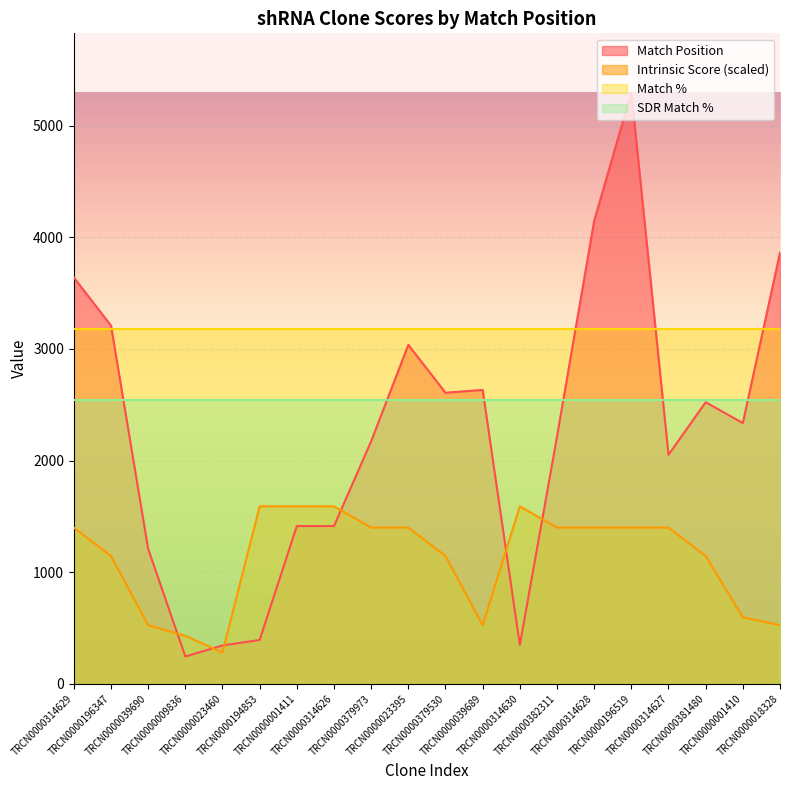

What is the maximum value for Match Position?

5299.0